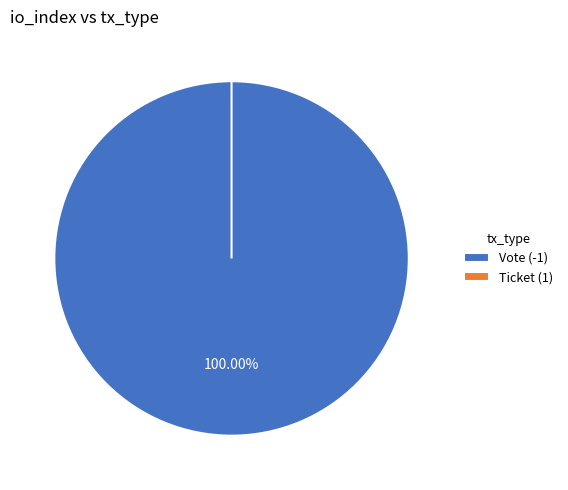

What is the smallest slice in the pie chart?

Ticket (1)